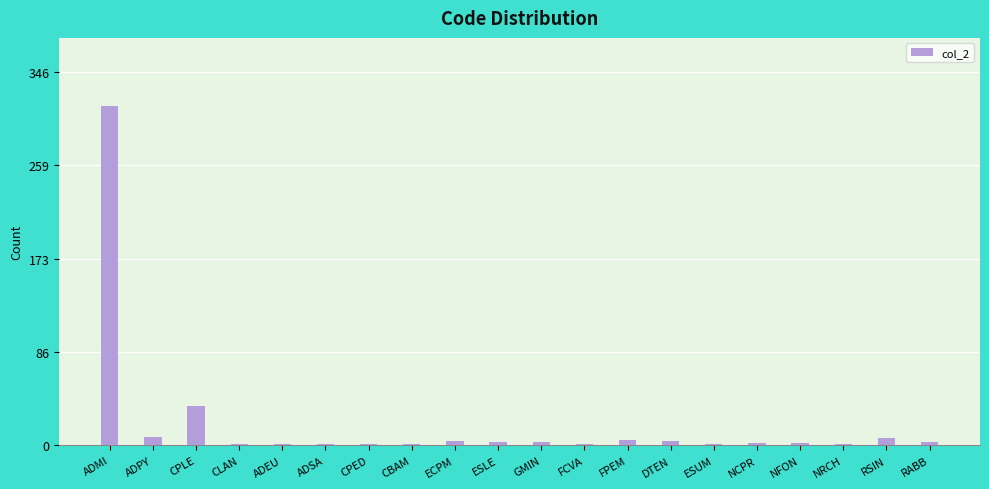

The value at ADMI is 315. True or false?

True